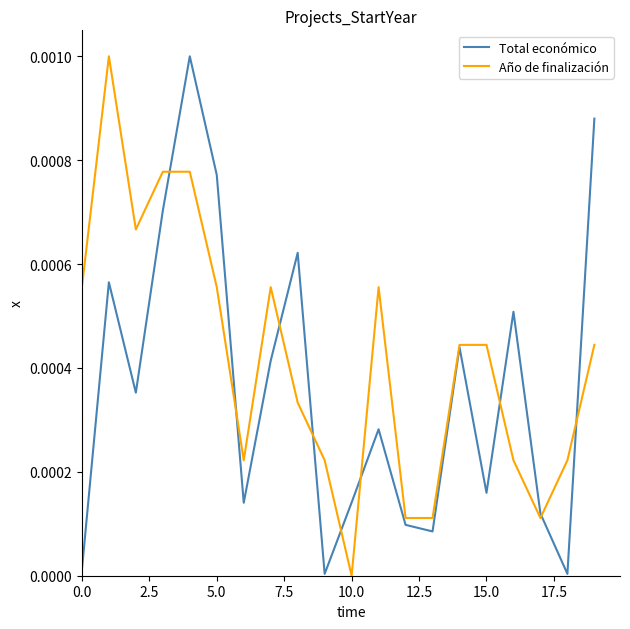

Rank the series by their average value, from highest to lowest.

Año de finalización, Total económico